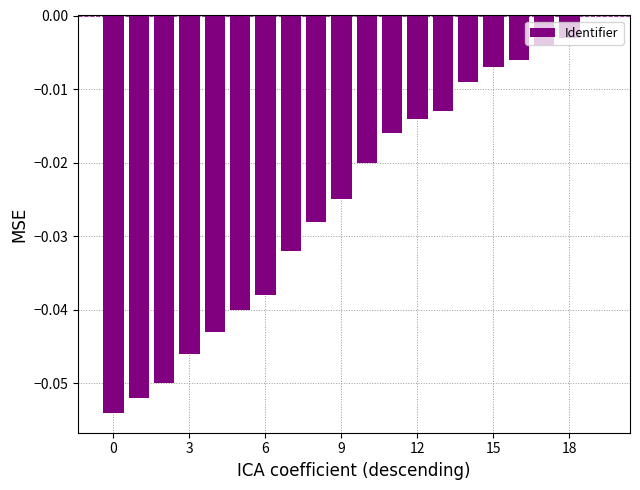

What is the sum of all values?

-0.5